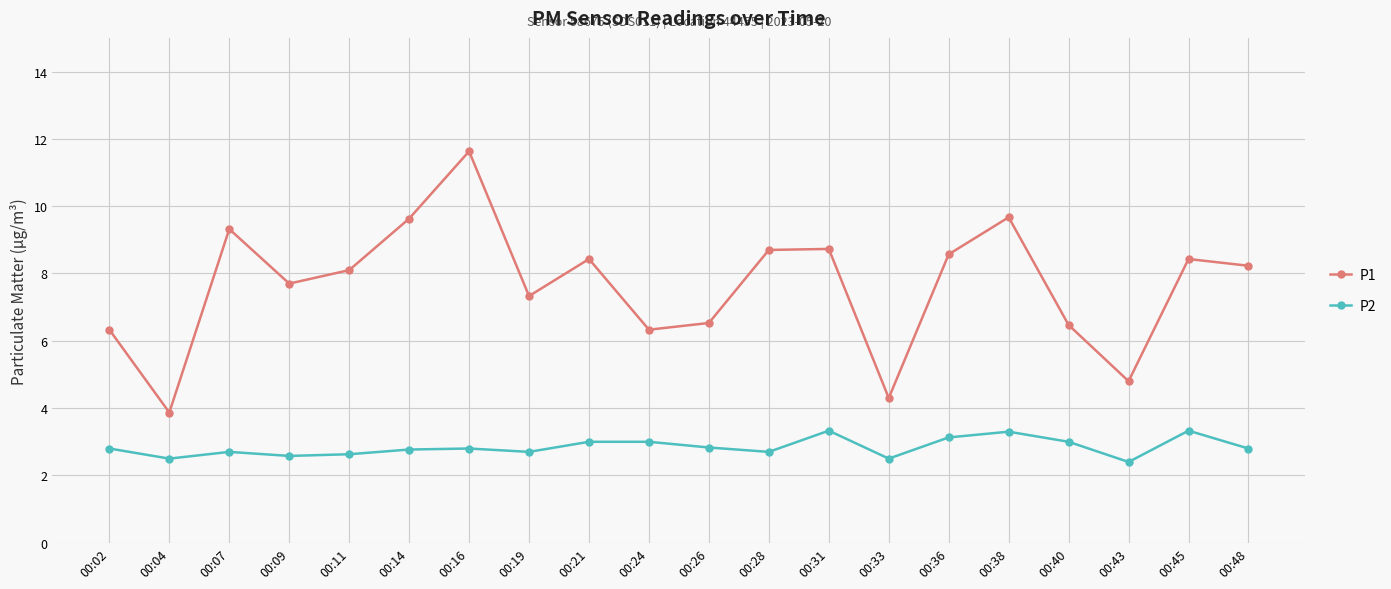

True or false: P1 and P2 cross at least once.

False